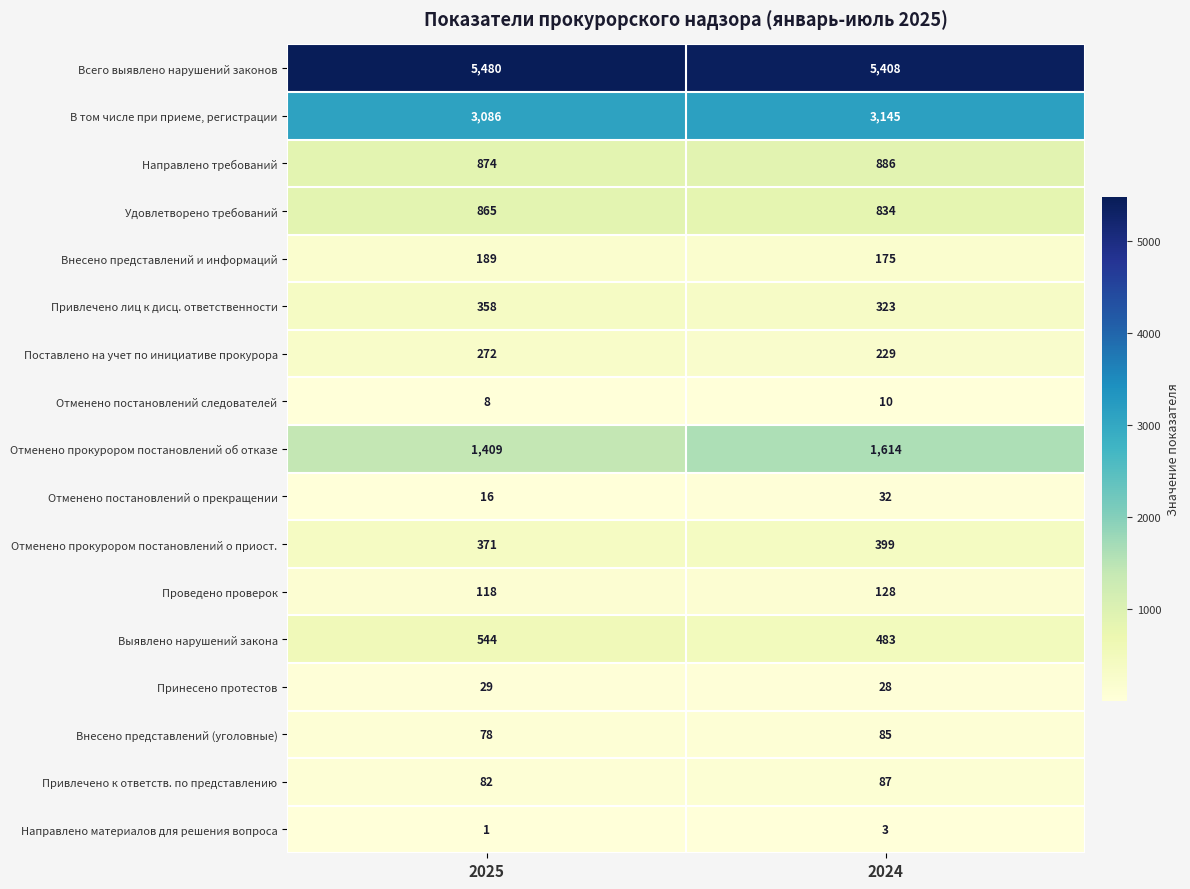

The Отменено прокурором постановлений об отказе series shows 1614 at 2024. True or false?

True